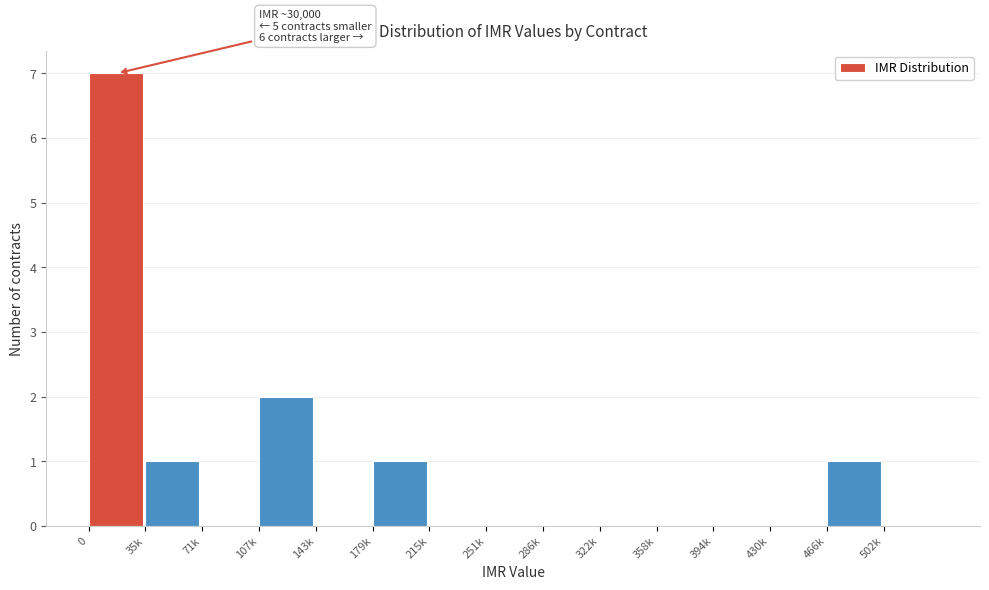

Reading left to right, list all the values displayed in this chart.

0=7	35k=1	71k=0	107k=2	143k=0	179k=1	215k=0	251k=0	286k=0	322k=0	358k=0	394k=0	430k=0	466k=1	502k=0